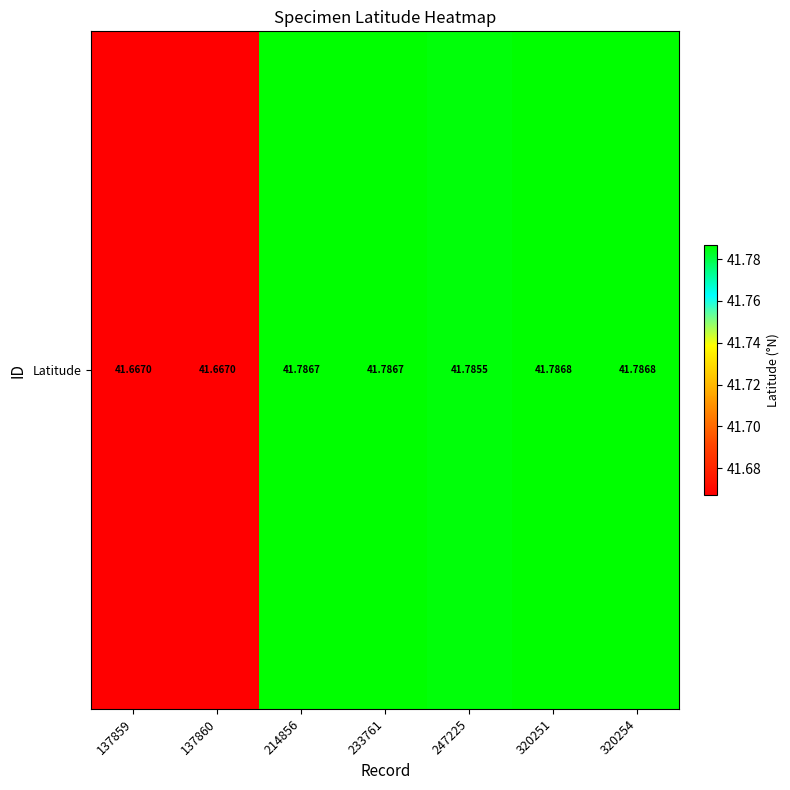

True or false: the data shows 13.9 at 137859.

False